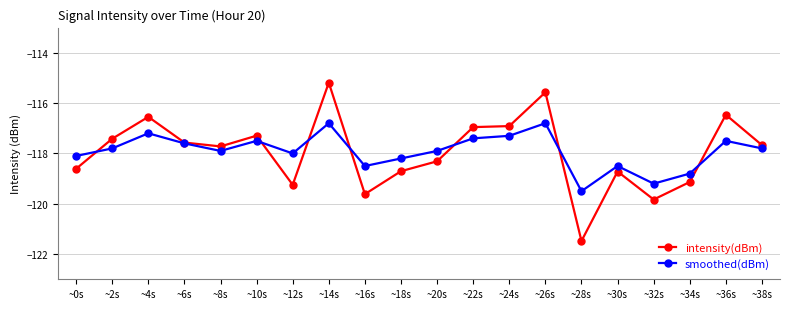

True or false: intensity(dBm) has more than 1 interior local peaks.

True